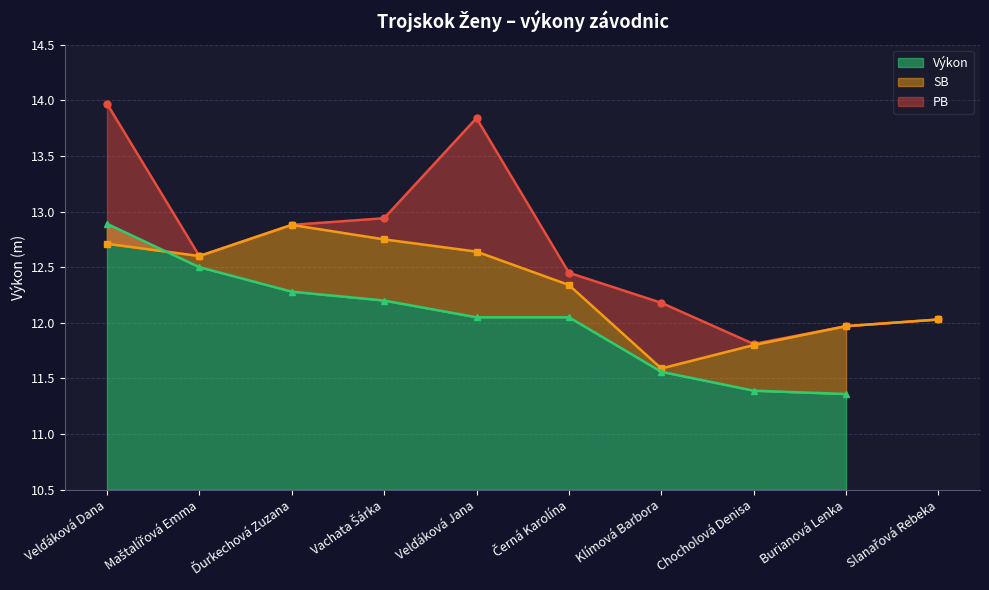

True or false: PB and SB intersect in this chart.

False